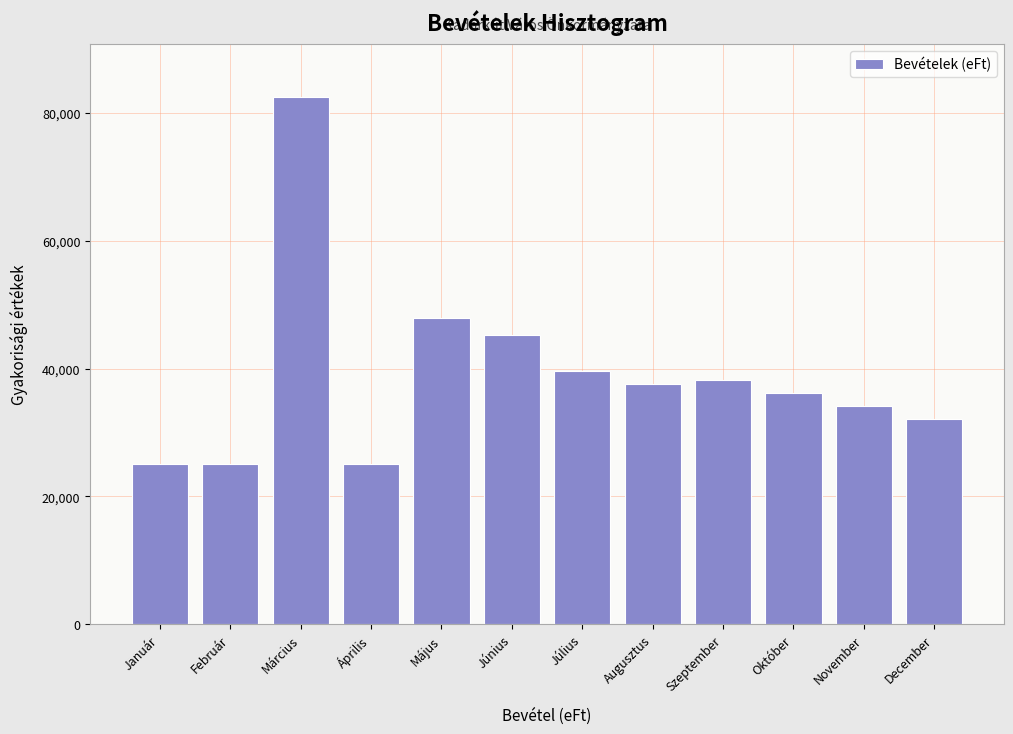

Reading left to right, extract all data points from this chart.

25128	25128	82582	25128	47897	45228	39615	37542	38249	36176	34103	32042